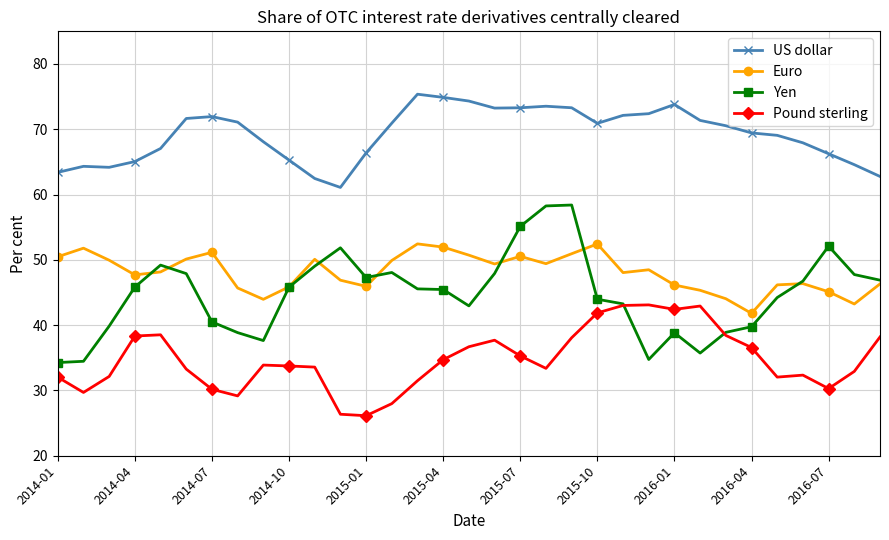

List the series in order of their peak value, highest first.

US dollar, Yen, Euro, Pound sterling